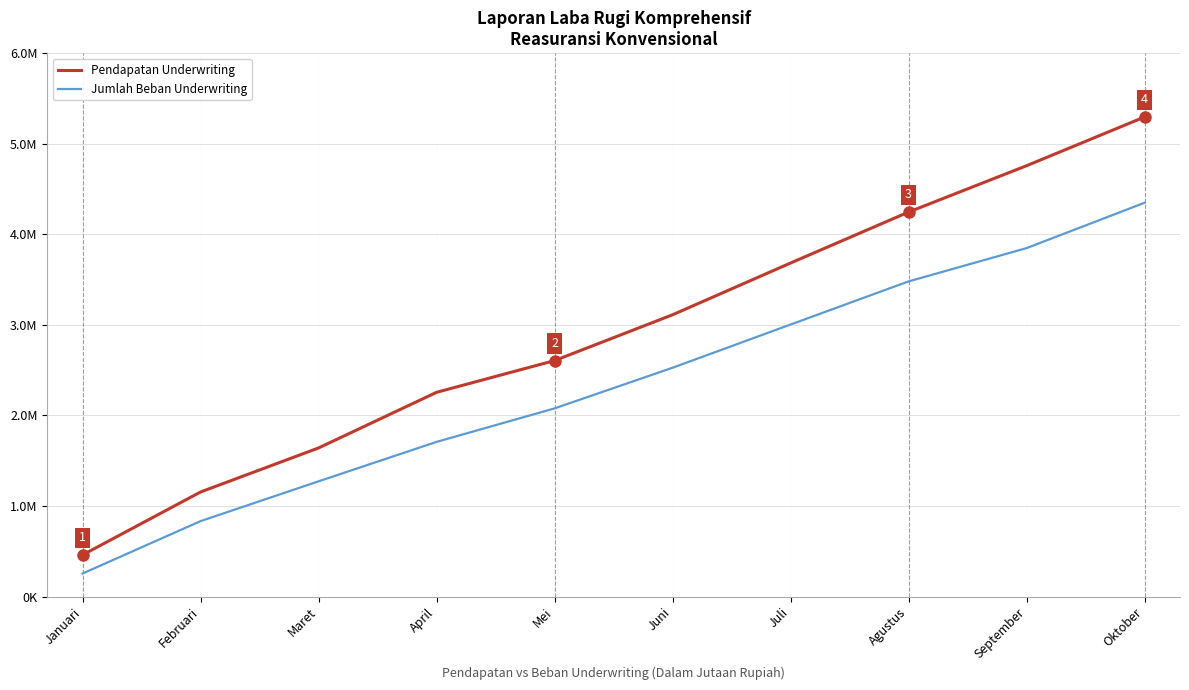

Does the chart display data point markers on the line(s)?

No